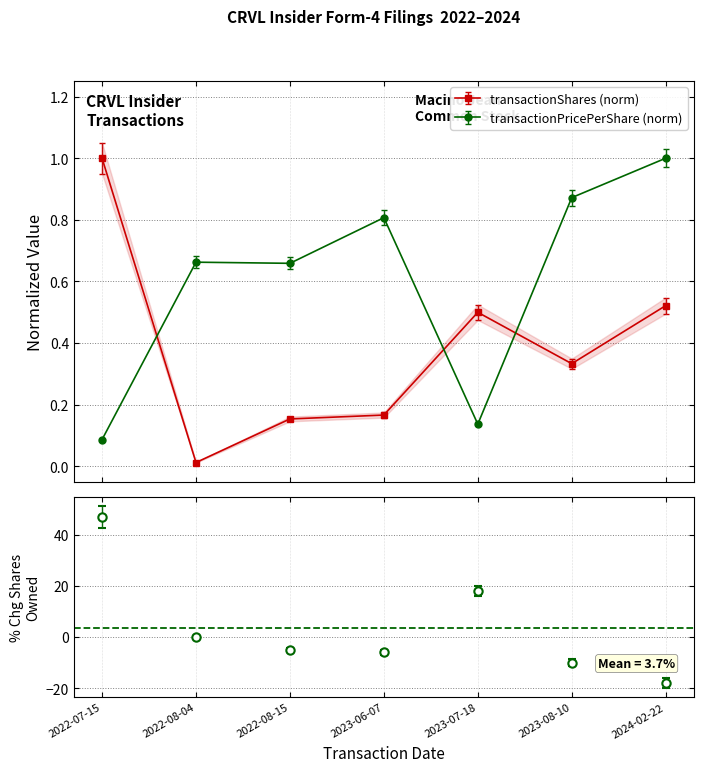

True or false: transactionShares and pctchgSharesOwned cross at least once.

True